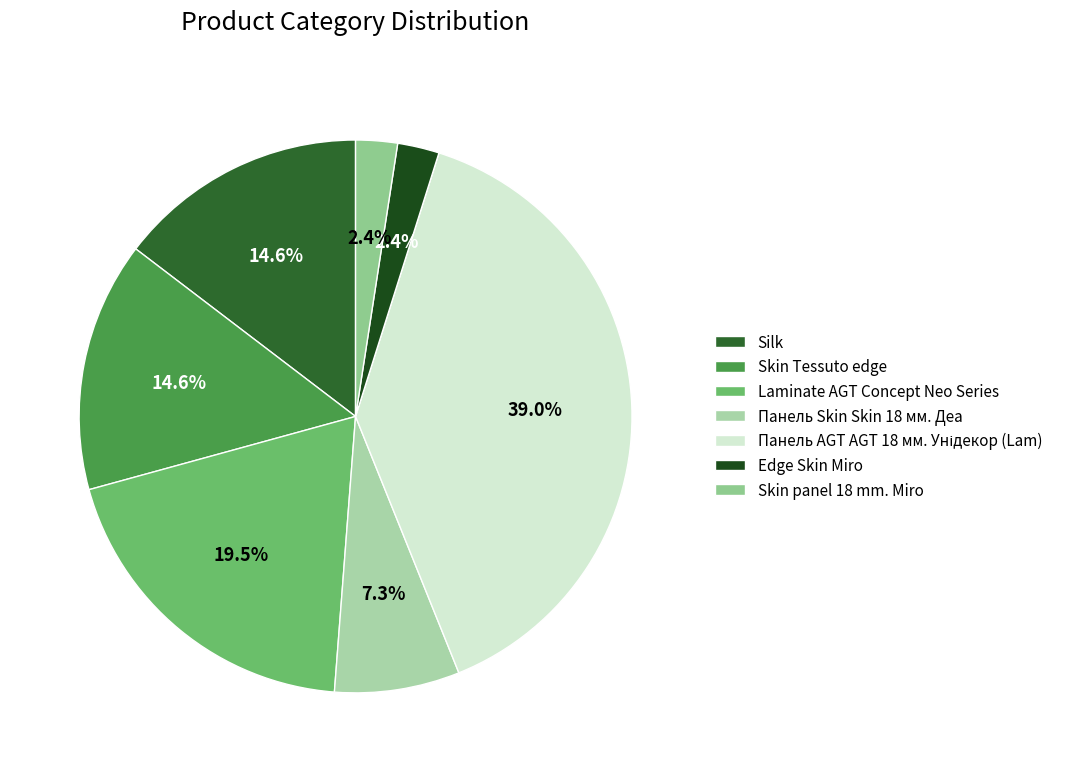

How many slices are in this pie chart?

7